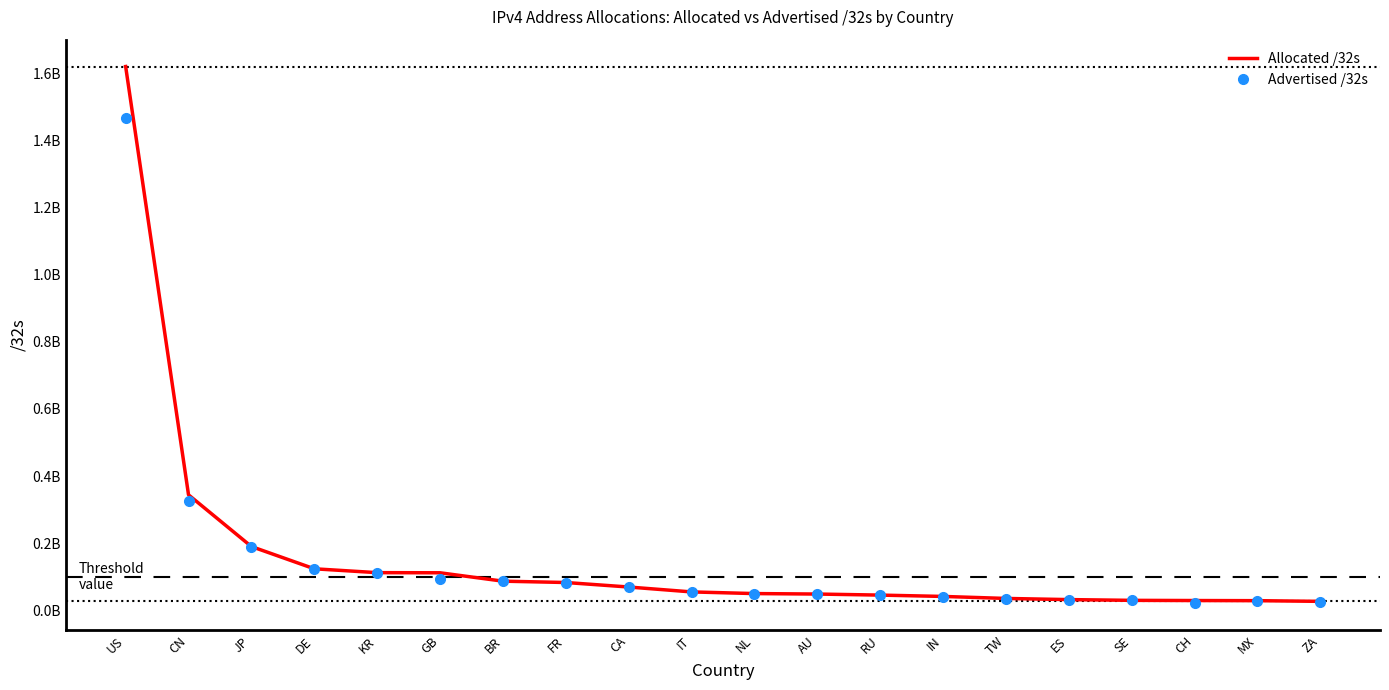

List the labels in order of Allocated /32s value, smallest first.

ZA, MX, CH, SE, ES, TW, IN, RU, AU, NL, IT, CA, FR, BR, GB, KR, DE, JP, CN, US